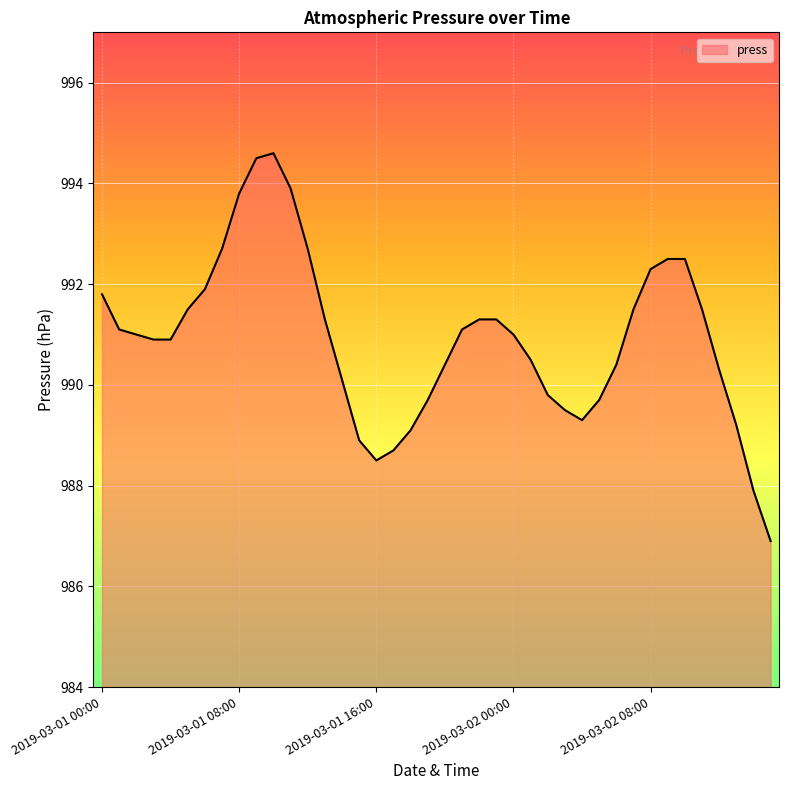

What is the maximum value shown in the chart?

994.6